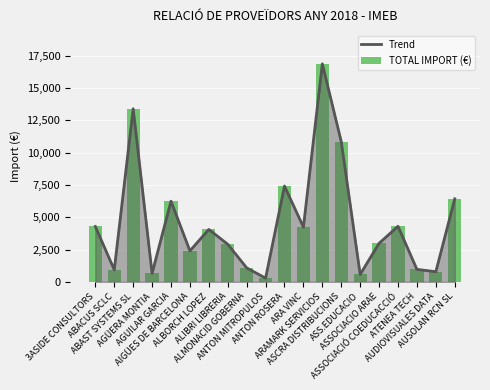

How many values in the TOTAL IMPORT (€) series exceed 4055?

10